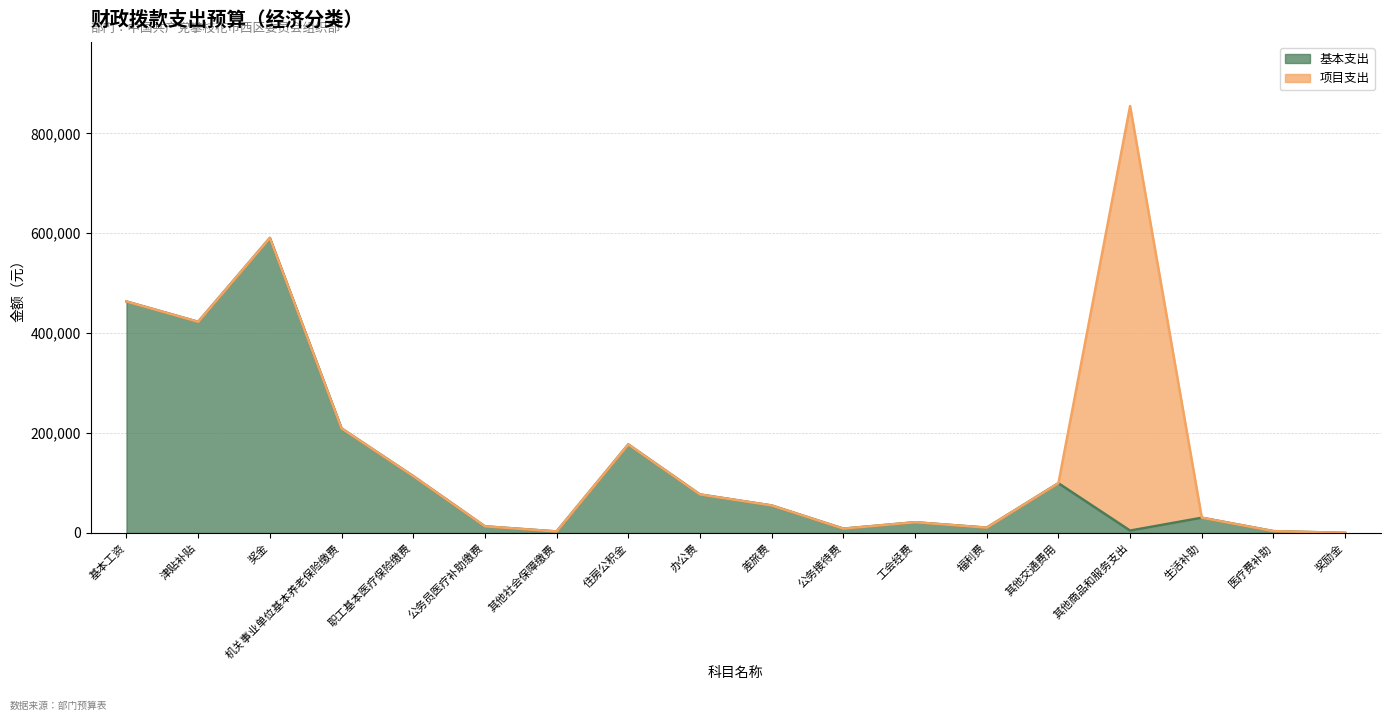

Is it true that the value at 办公费 is 37223.4?

False